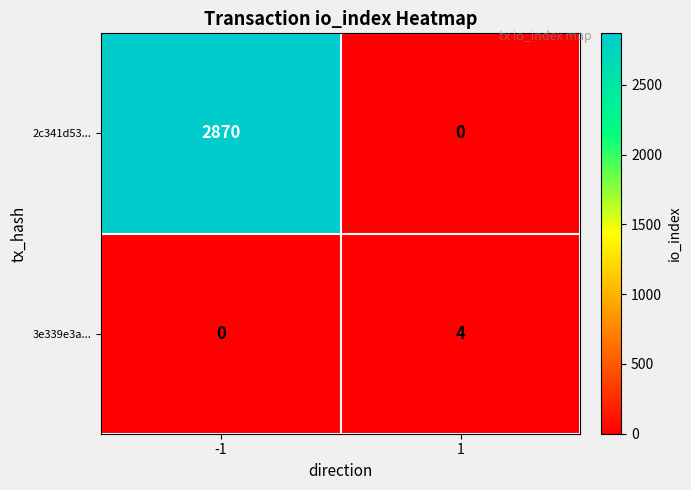

The 2c341d53... series shows 0 at 1. True or false?

True